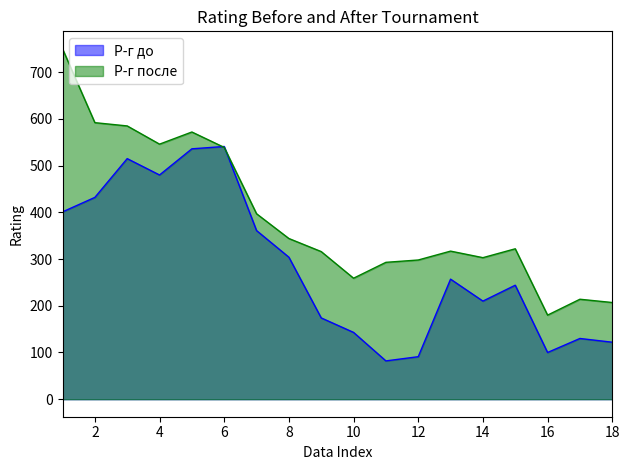

What is the difference between the maximum and minimum values in the Р-г после series?

570